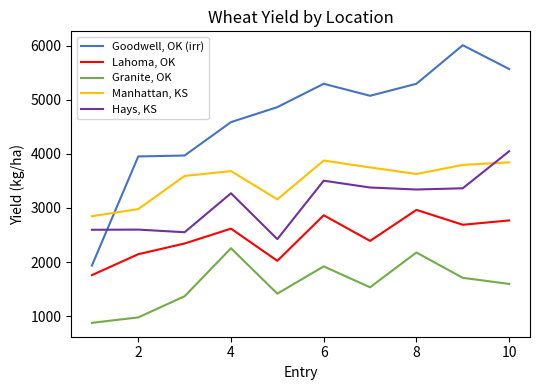

True or false: Granite, OK and Hays, KS intersect in this chart.

False